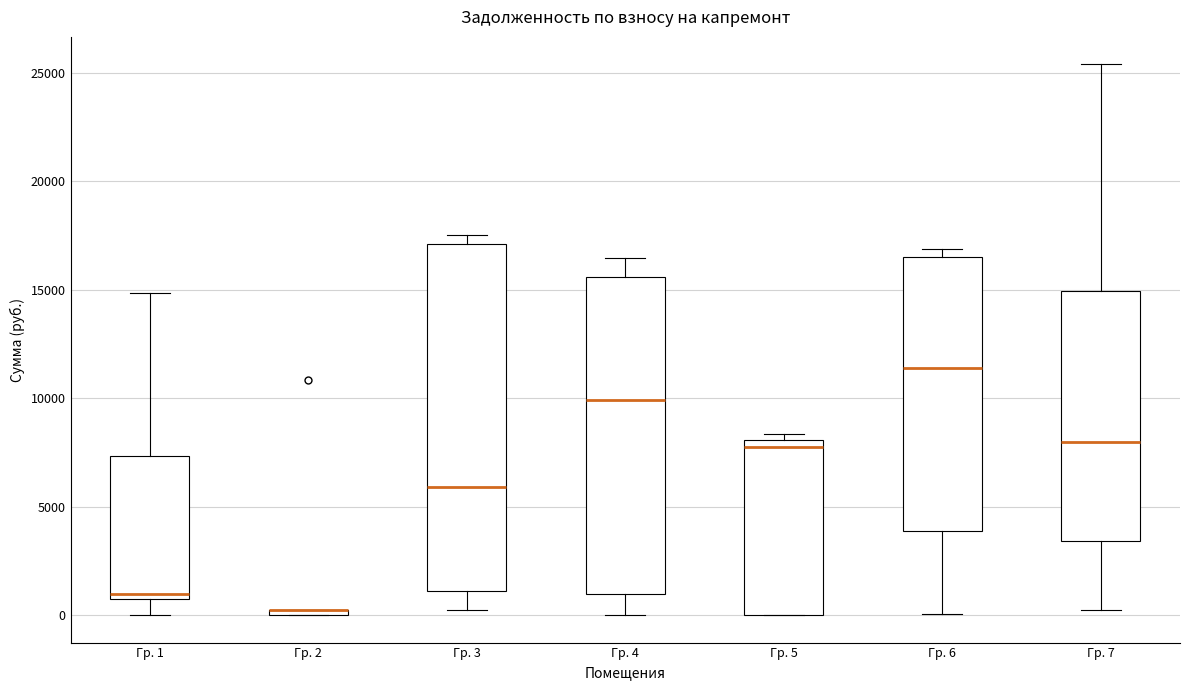

Where is the lower edge of the box for Гр. 3 on the y-axis? The values are not printed on the chart, so give them approximately, as read against the axis.

1000